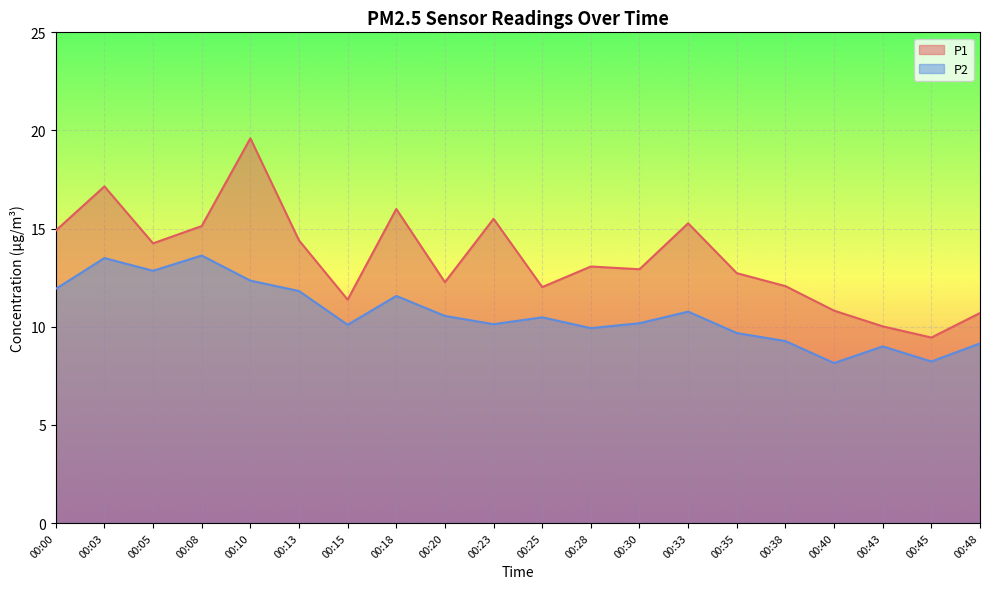

What is the difference between the highest and lowest values at 00:45?

1.2